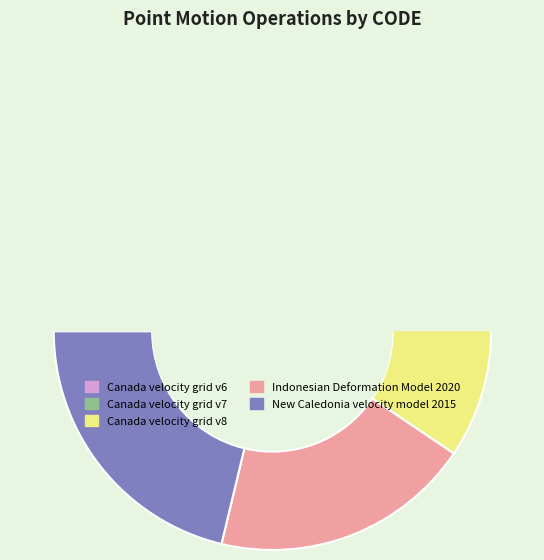

What is the change in value from Canada velocity grid v7 to New Caledonia velocity model 2015?

+840